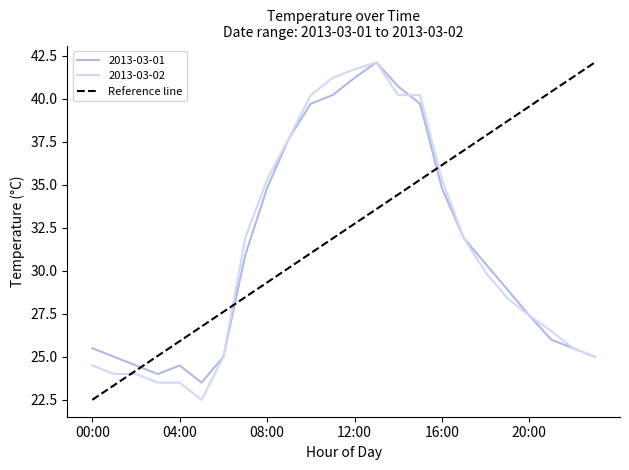

Count the number of categories in the chart.

24